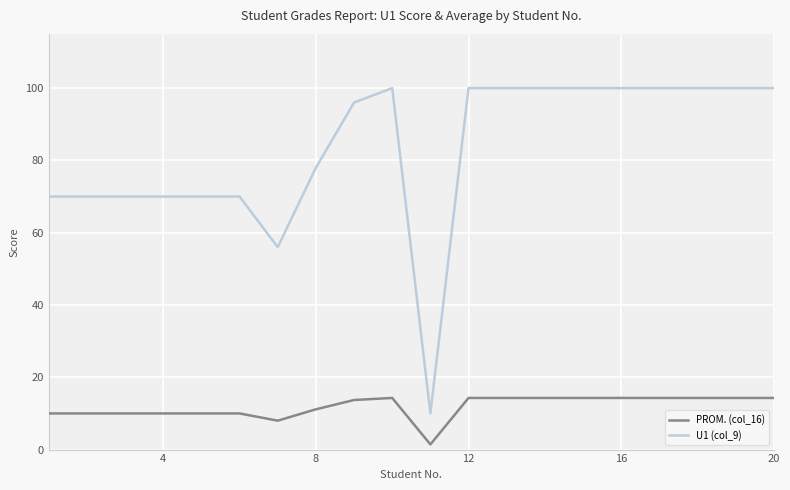

Rank the series by their average value, from lowest to highest.

PROM. (col_16), U1 (col_9)